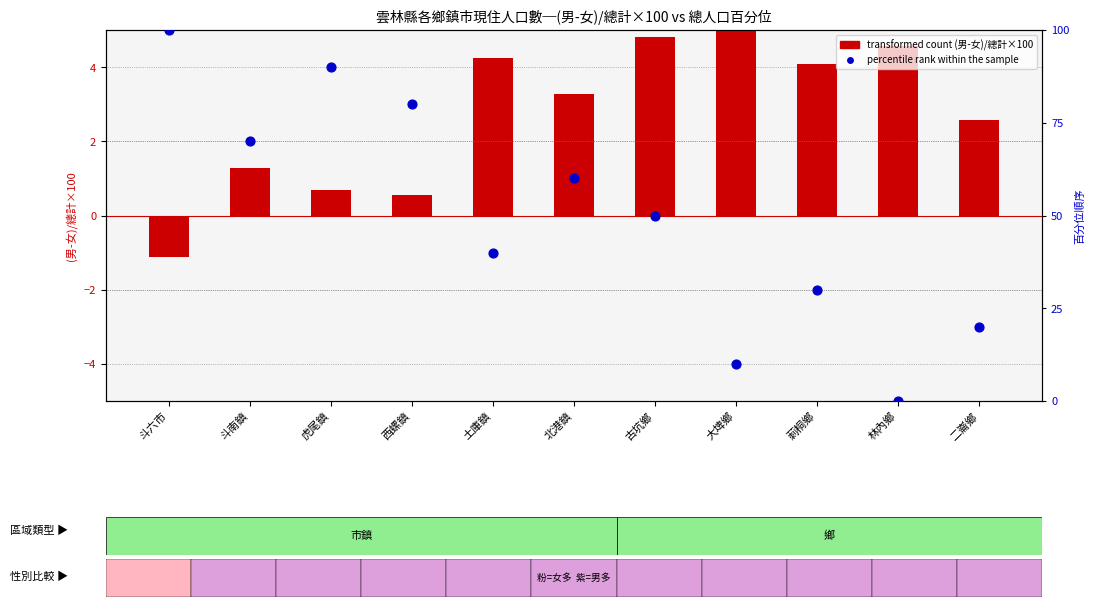

What is the change in value from 西螺鎮 to 林內鄉?

-80